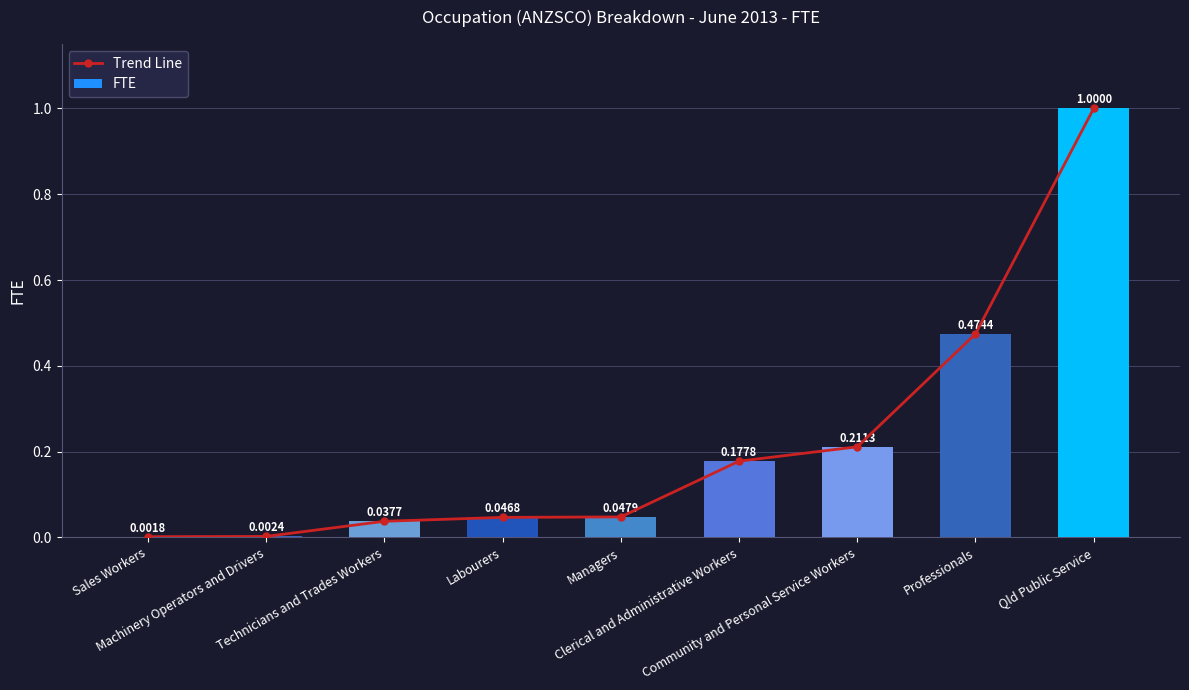

How many categories are shown in the chart?

9